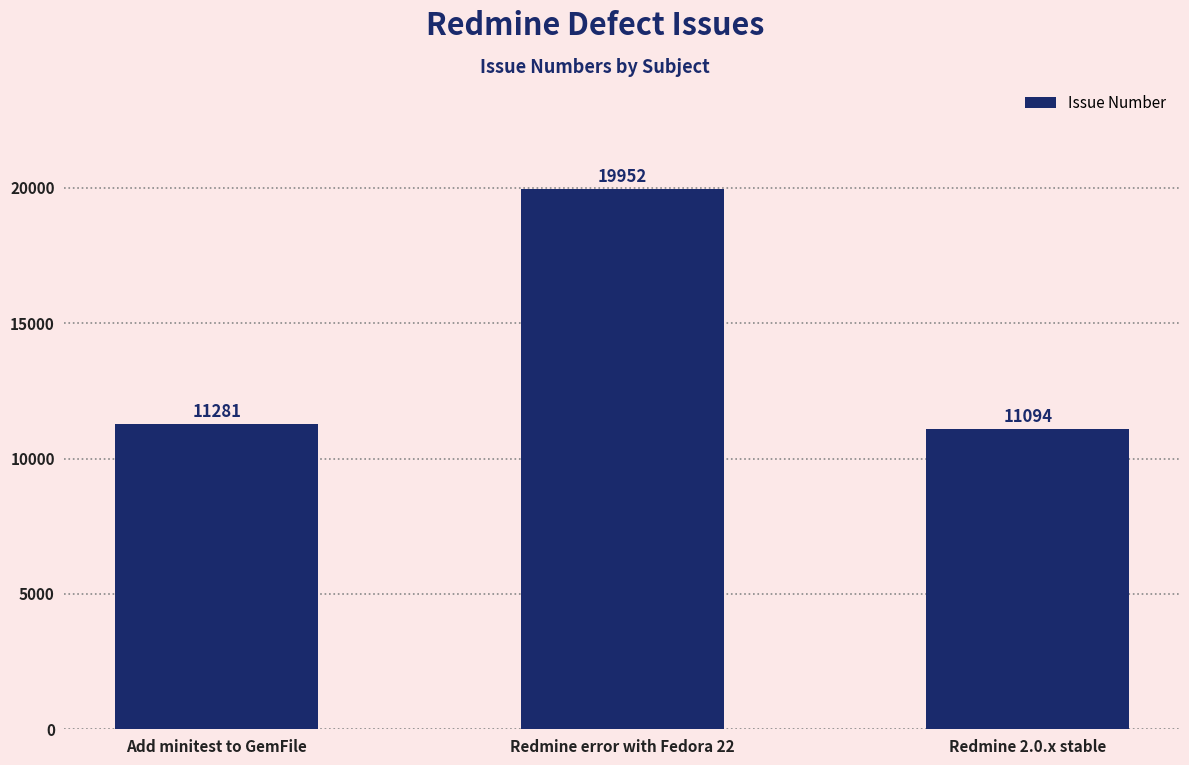

Does the chart contain any negative values?

No